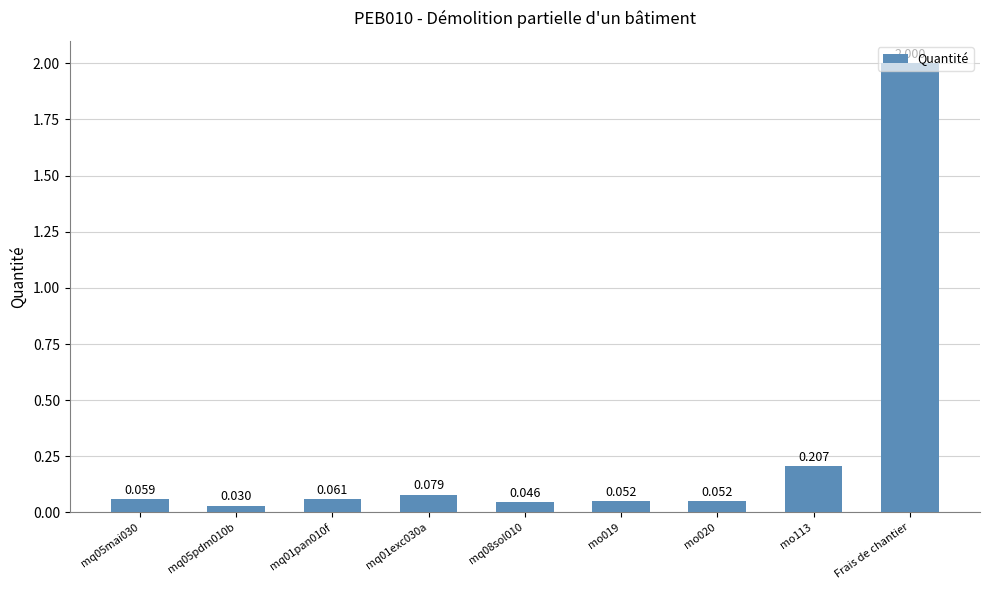

Which label corresponds to the largest value in the chart?

Frais de chantier